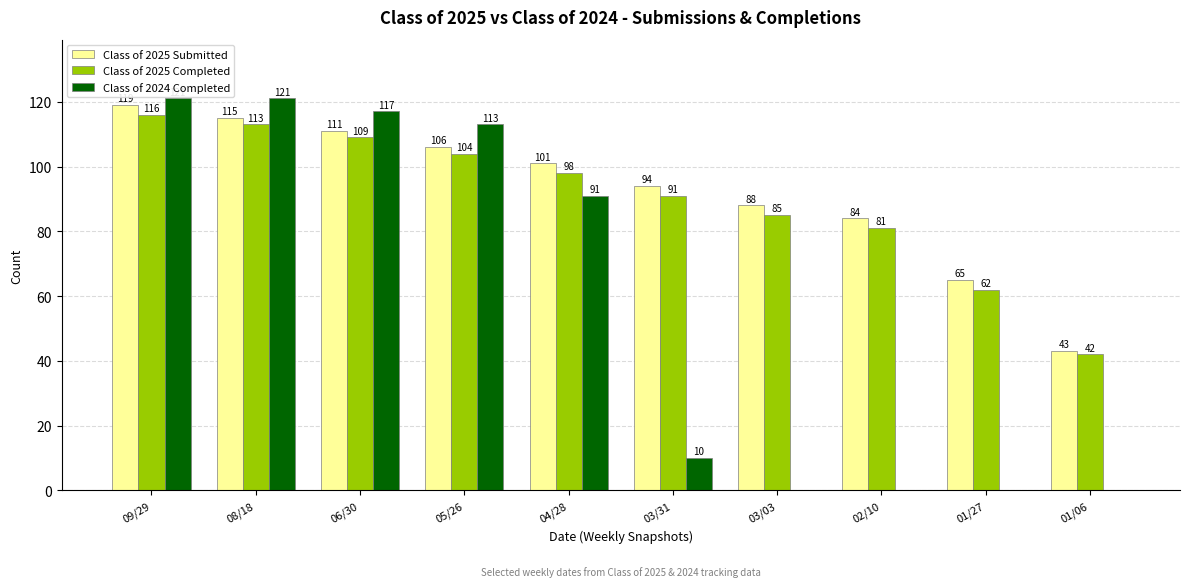

Reading left to right, what are all the values shown in this chart?

Class of 2025 Submitted: 119	115	111	106	101	94	88	84	65	43
Class of 2025 Completed: 116	113	109	104	98	91	85	81	62	42
Class of 2024 Completed: 121	121	117	113	91	10	0	0	0	0